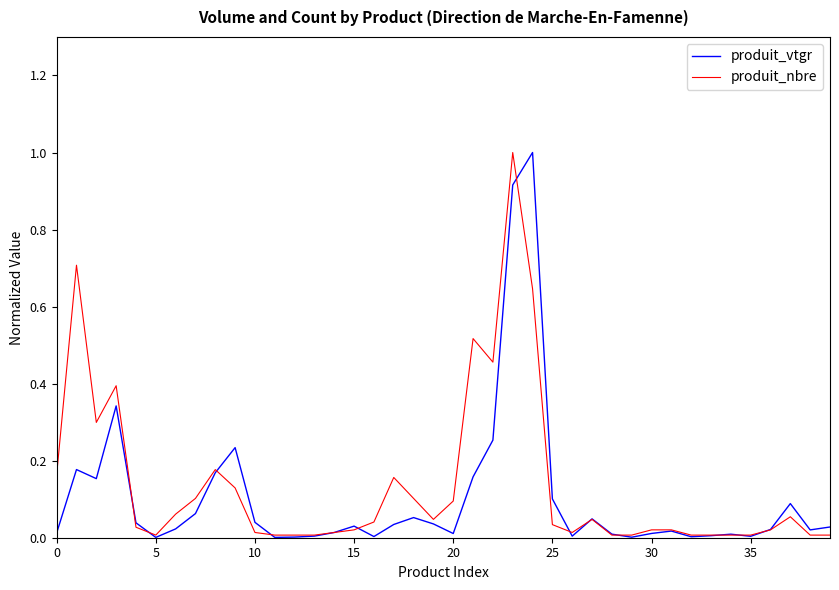

What are all the series names shown in the legend?

produit_vtgr, produit_nbre